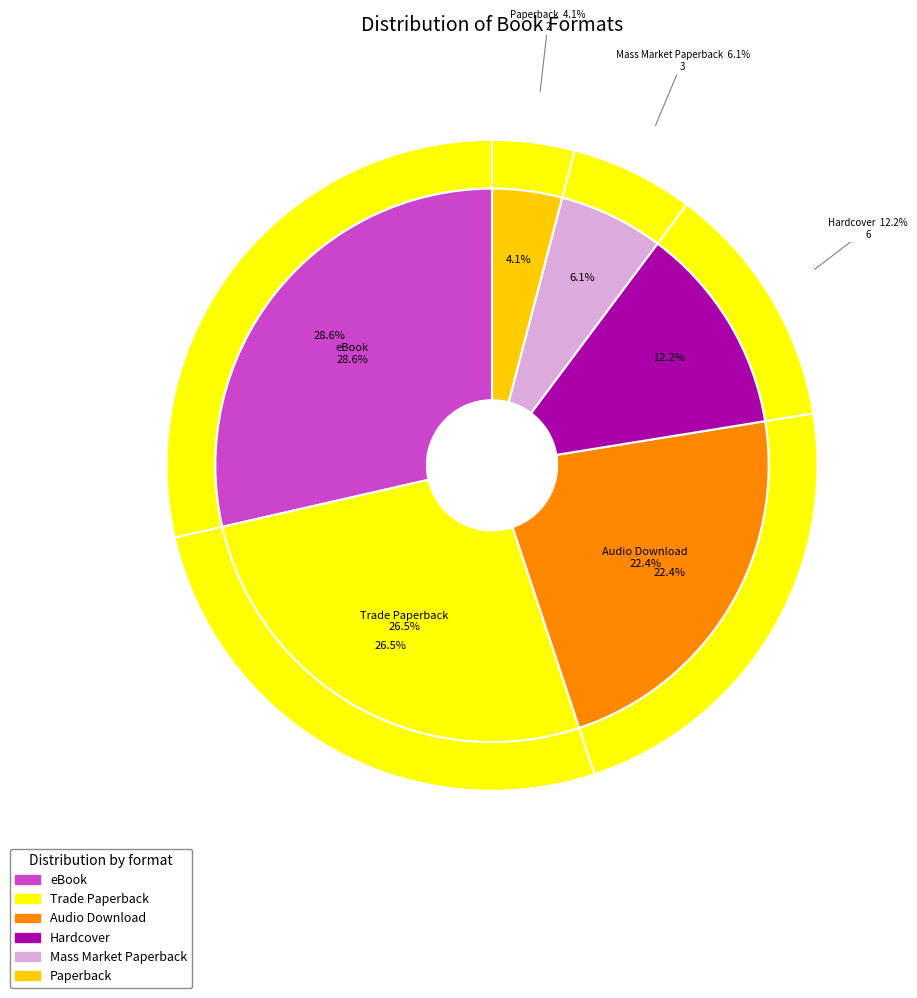

Which slice is the largest?

eBook